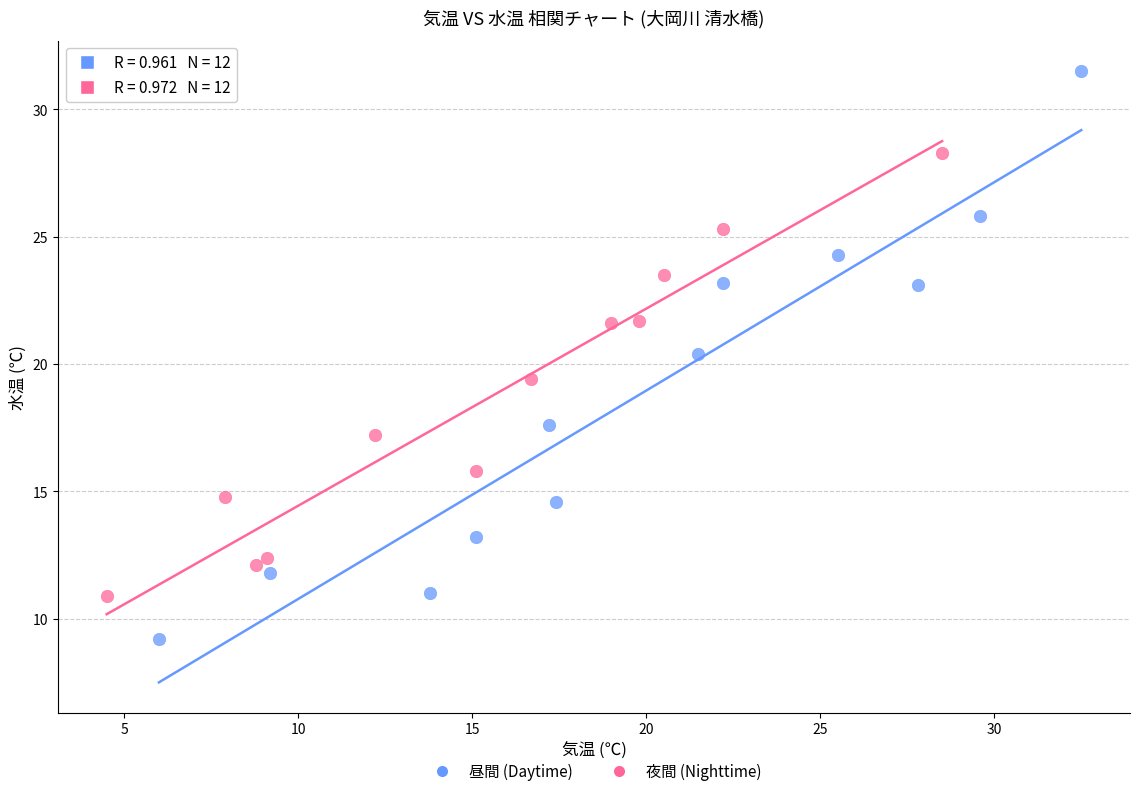

What are all the series names shown in the legend?

昼間 (Daytime), 夜間 (Nighttime)